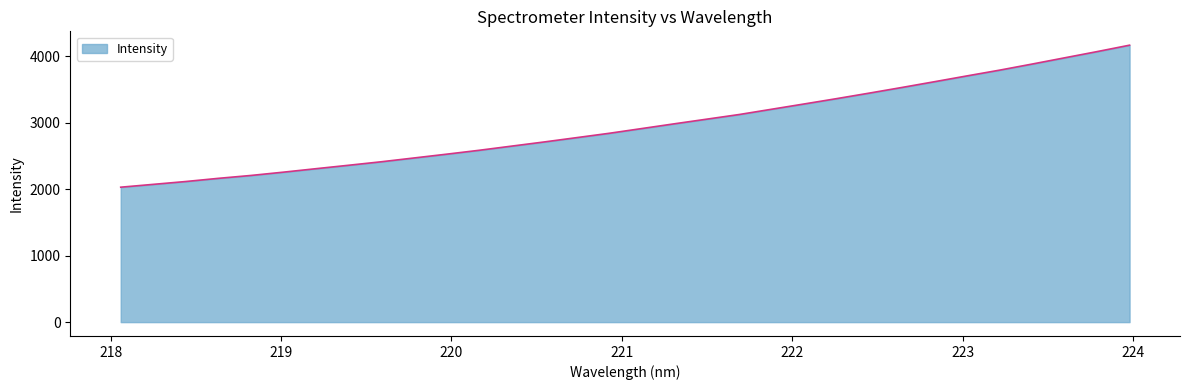

What is the greatest value displayed?

4168.2